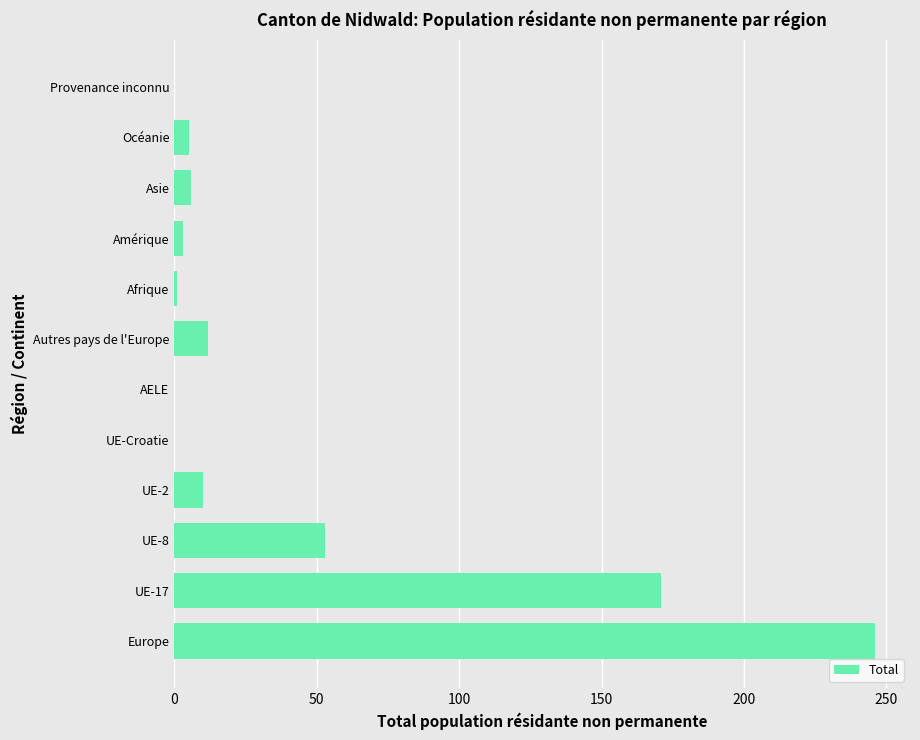

What is the change in value from UE-17 to Asie?

-165